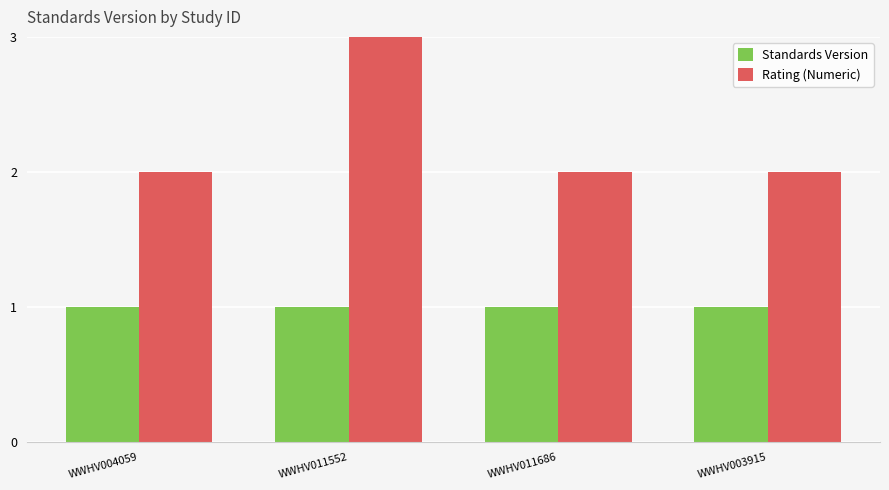

Is it true that Standards Version equals 1 at WWHV003915?

True